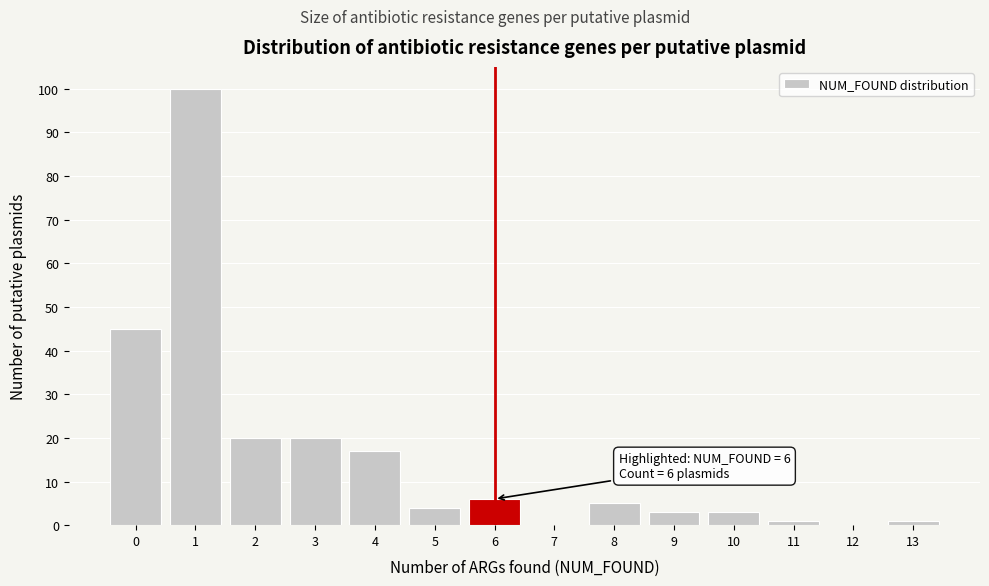

Reading right to left, what are all the values shown in this chart?

13=1	12=0	11=1	10=3	9=3	8=5	7=0	6=6	5=4	4=17	3=20	2=20	1=100	0=45